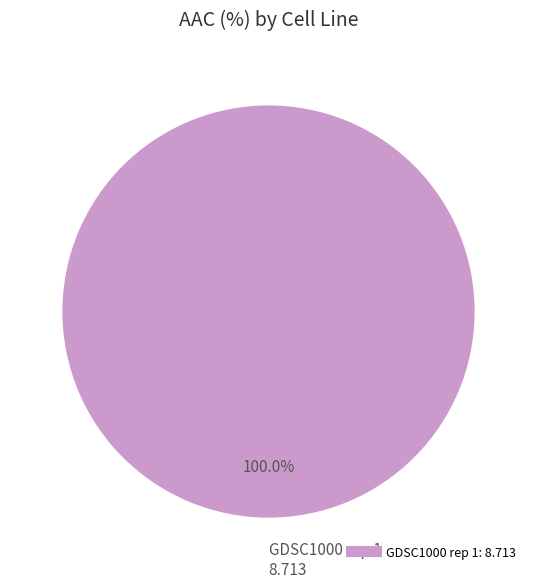

Is there any slice that represents more than half of the pie?

Yes